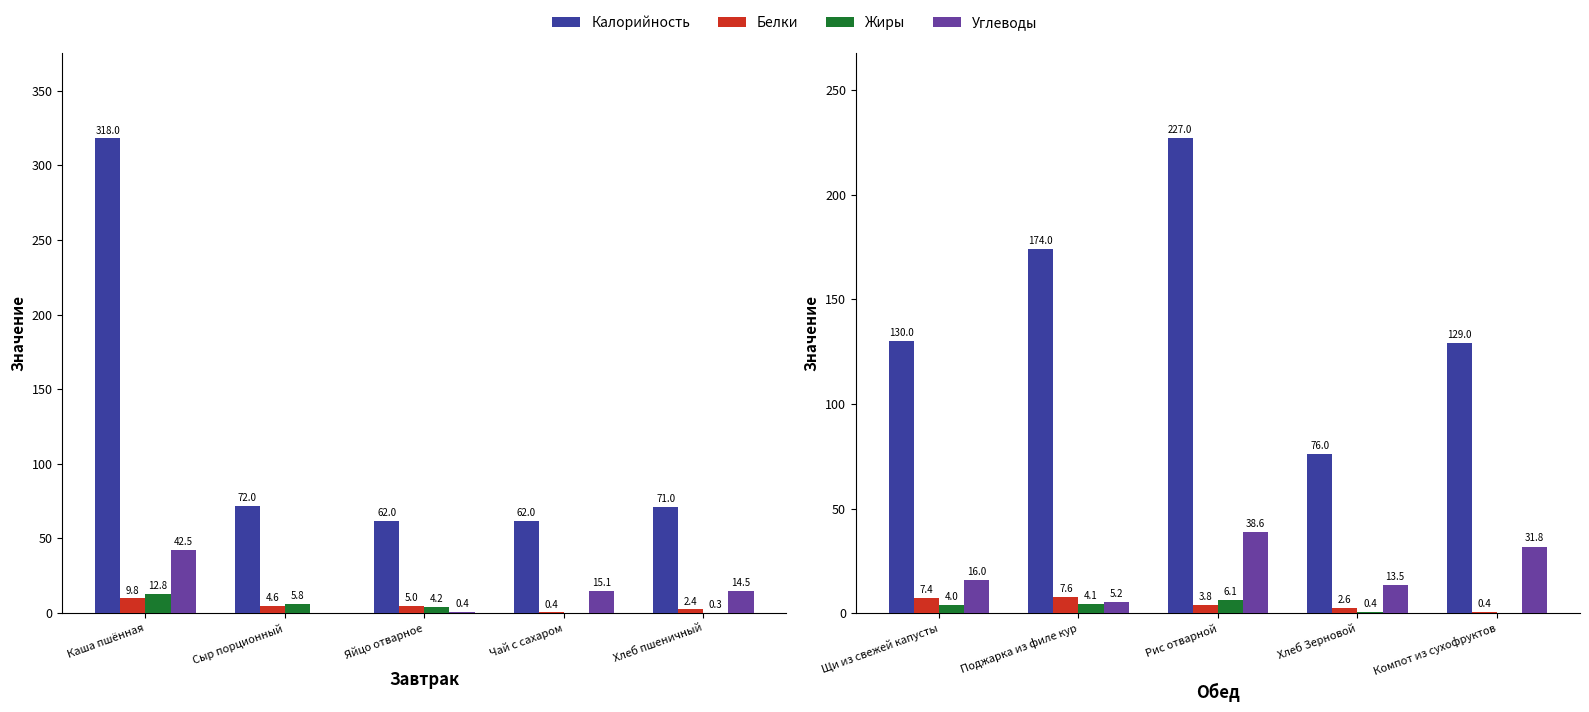

What is the label of the 4th bar from the left?

Хлеб Зерновой